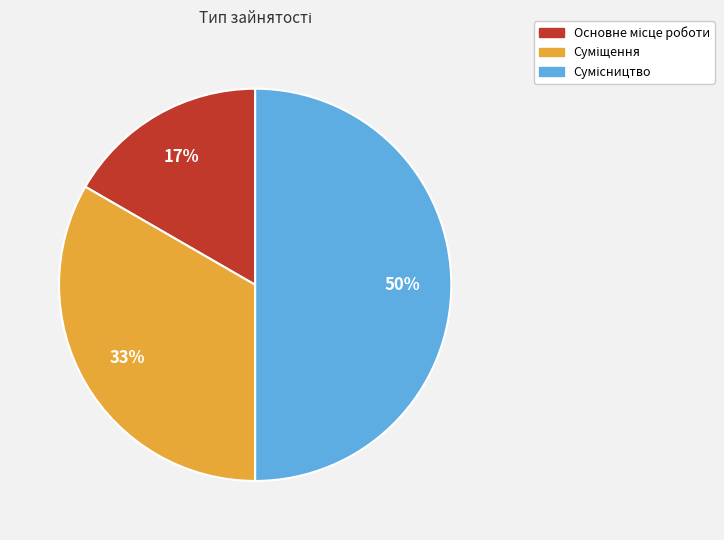

To the nearest percent, what is the average slice percentage?

33%